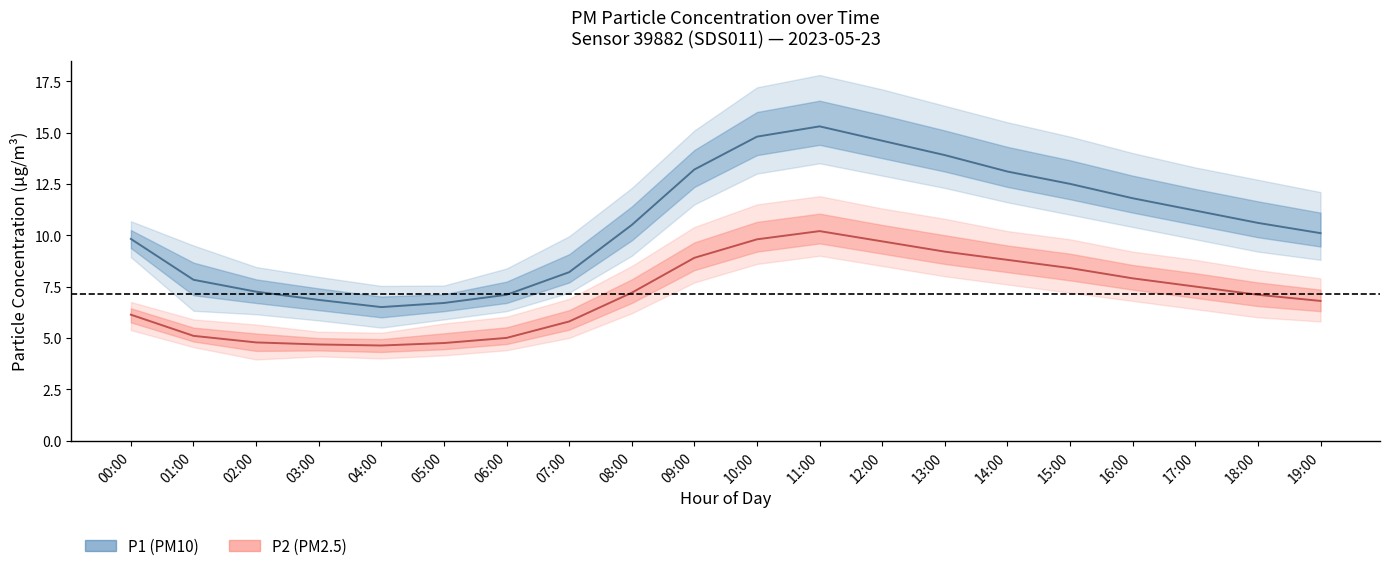

What is the difference between the highest and lowest values at 08:00?

3.3